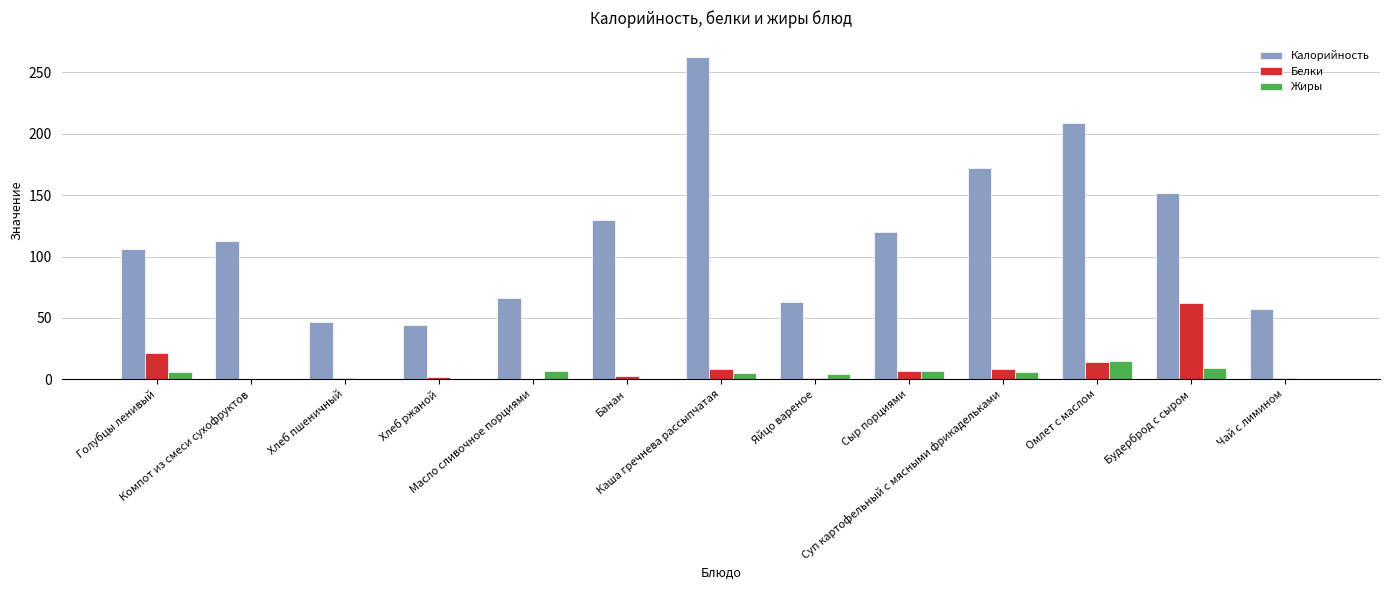

Which series has the largest total across all categories?

Калорийность